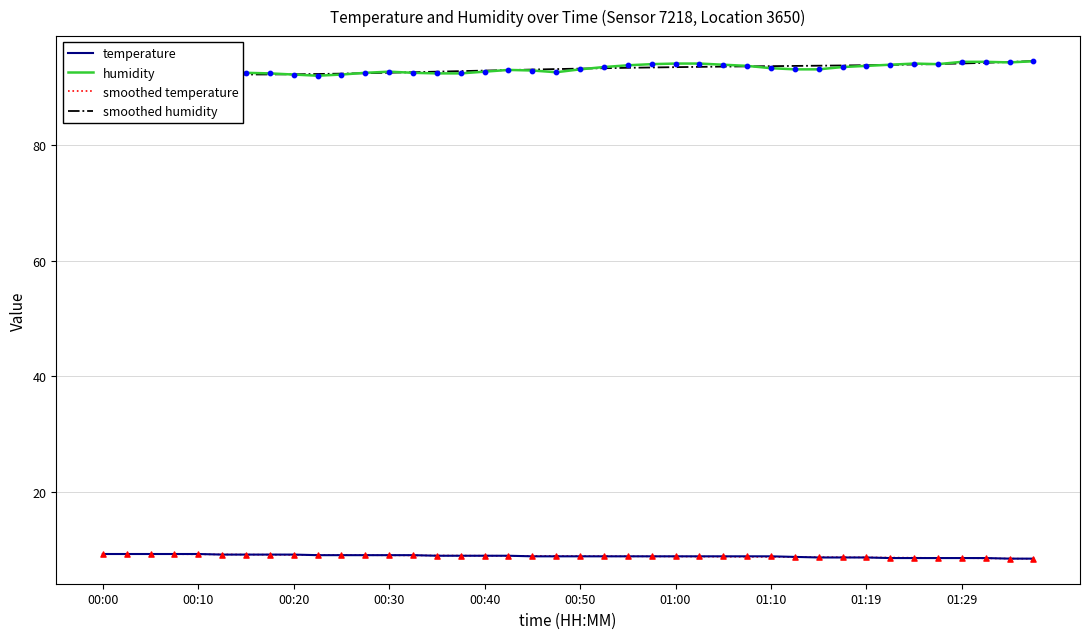

What are all the series names shown in the legend?

temperature, humidity, smoothed temperature, smoothed humidity